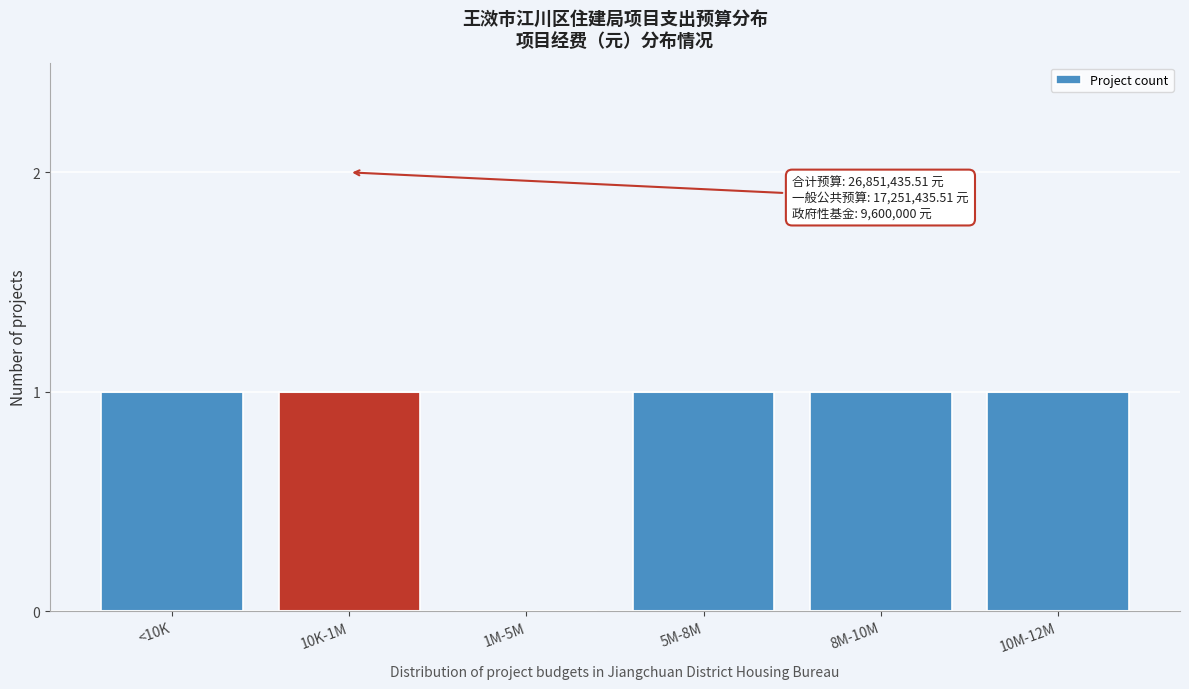

Reading left to right, list all the values displayed in this chart.

<10K=1	10K-1M=1	1M-5M=0	5M-8M=1	8M-10M=1	10M-12M=1